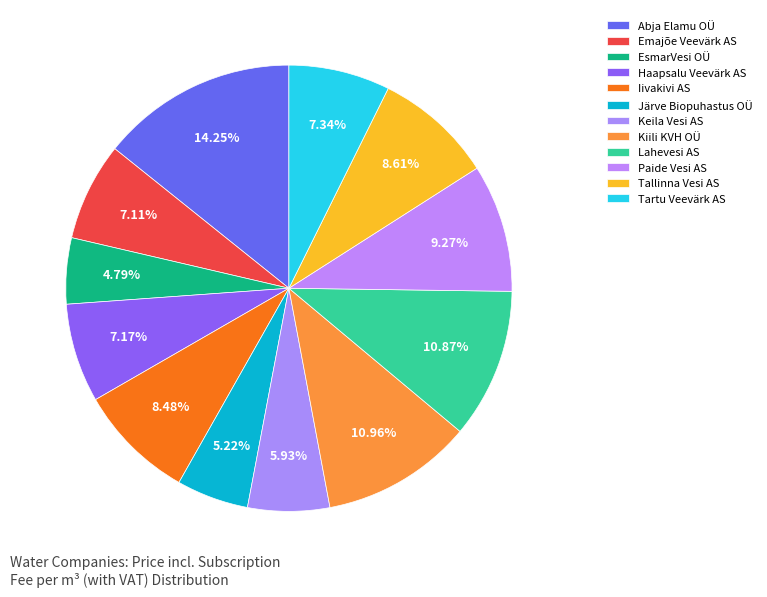

Does EsmarVesi OÜ represent more than half of the total?

No